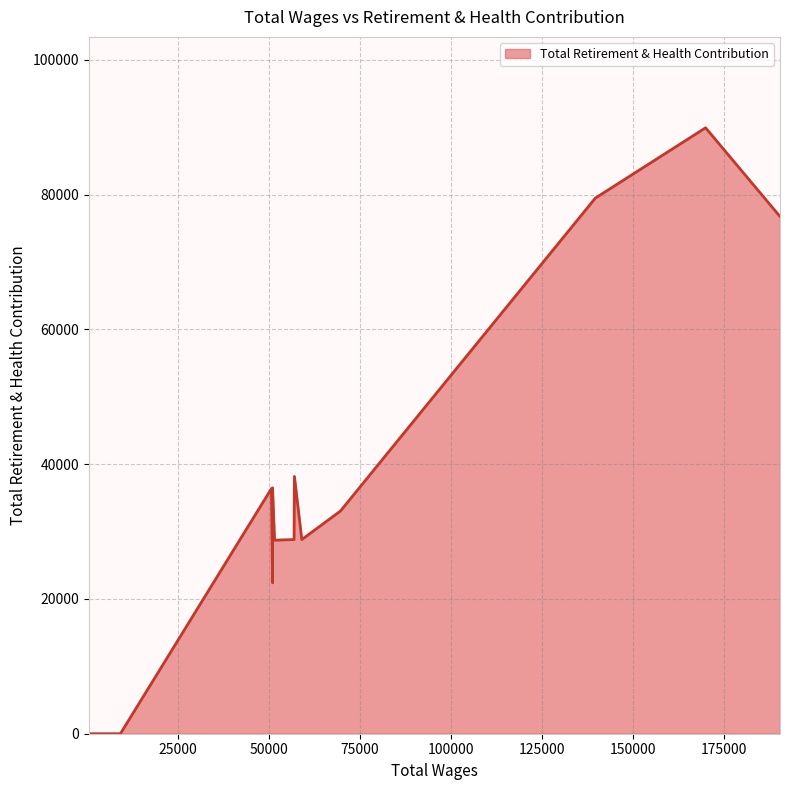

What is the label of the 14th point from the left?

602.0